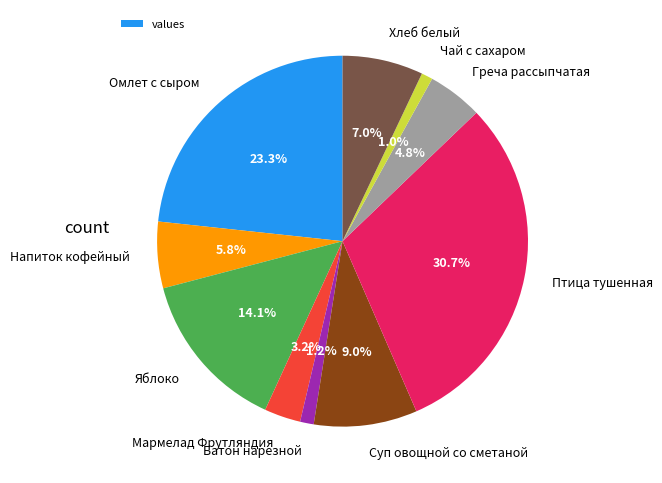

Is there any slice that represents more than half of the pie?

No